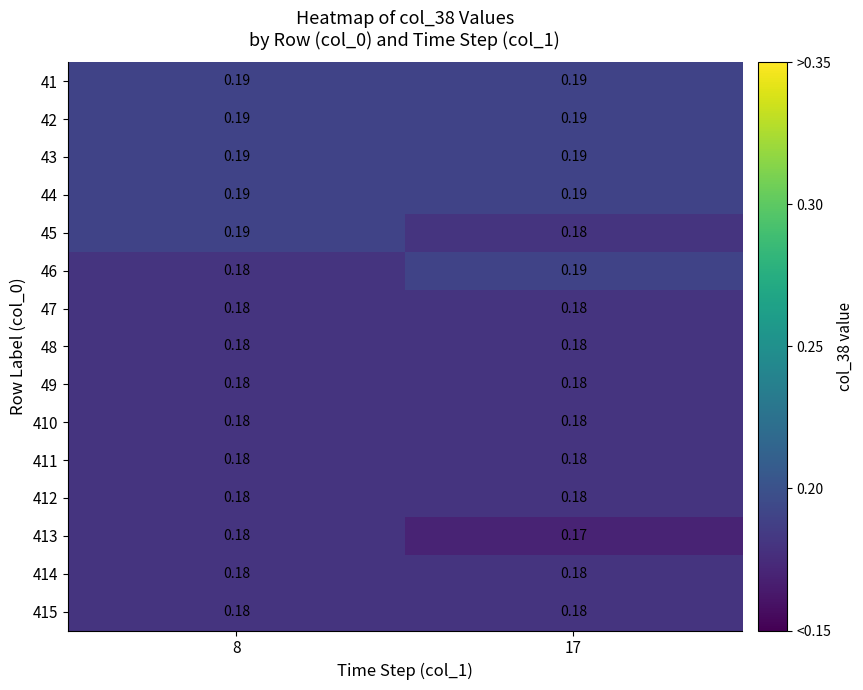

Is the value of 43 at 8 greater than the value of 49 at 8?

Yes